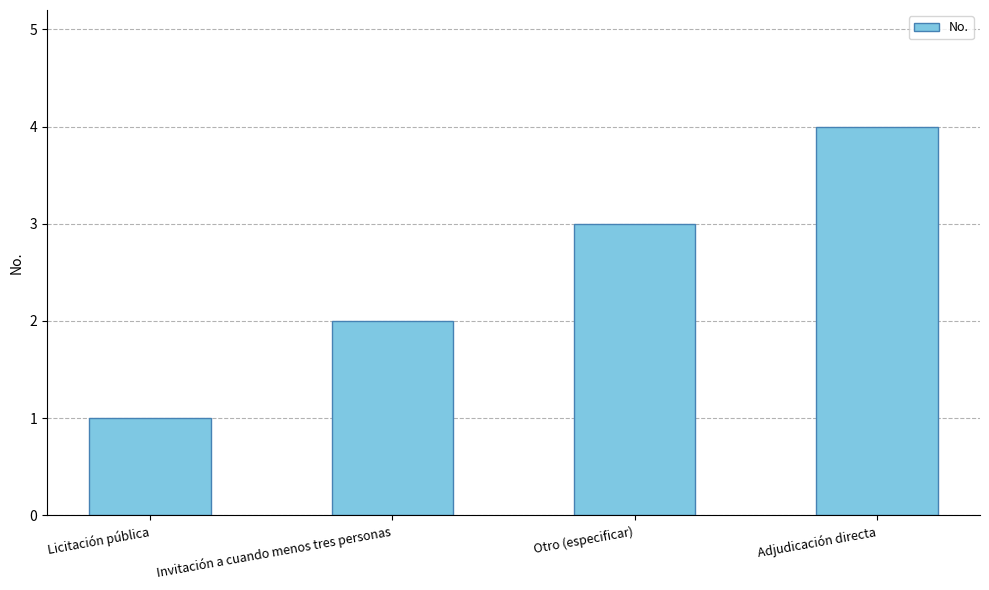

What is the smallest value displayed?

1